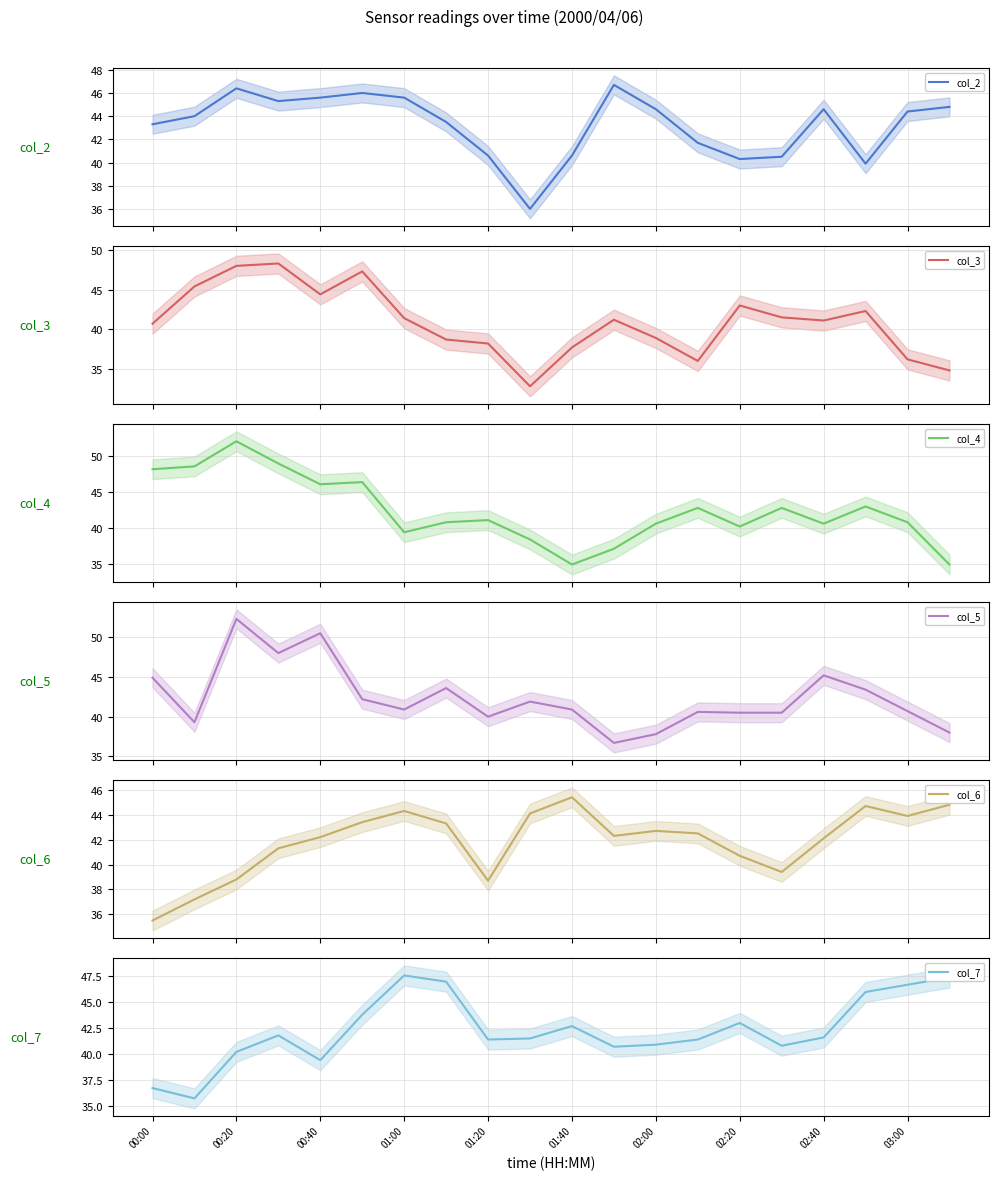

The col_7 series shows 60.8 at 00:40. True or false?

False